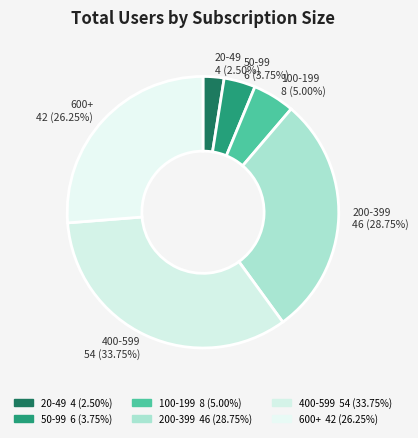

How many slices are in this pie chart?

6